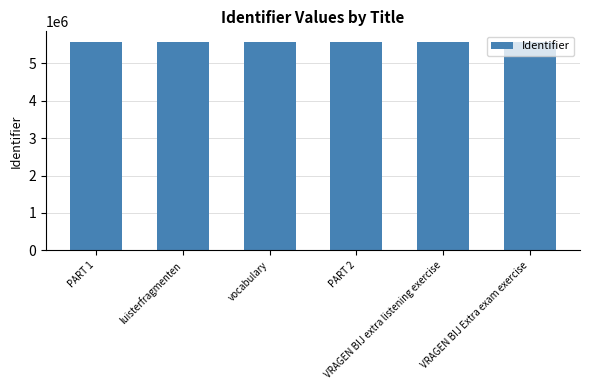

What is the maximum value shown in the chart?

5578853